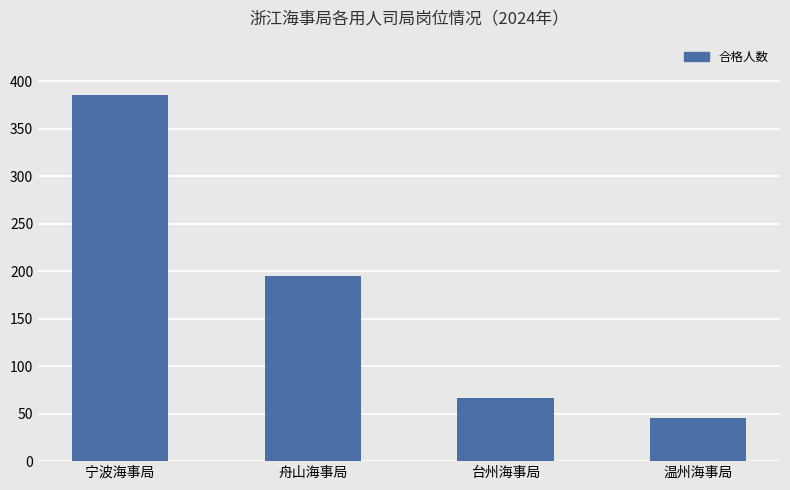

What position from the left is 宁波海事局?

1